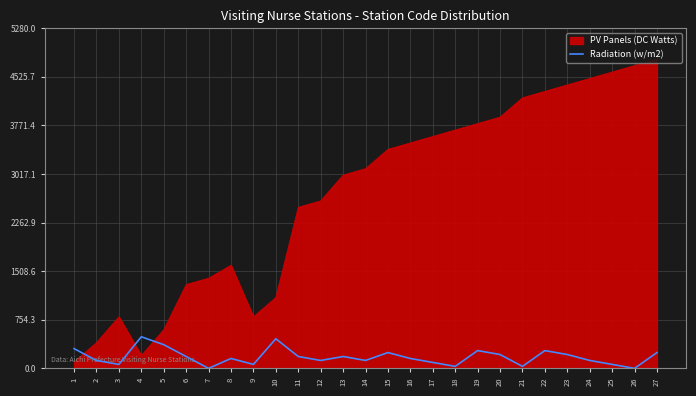

Is the value of Radiation (w/m2) at 15 greater than the value of PV Panels (DC Watts) at 21?

No